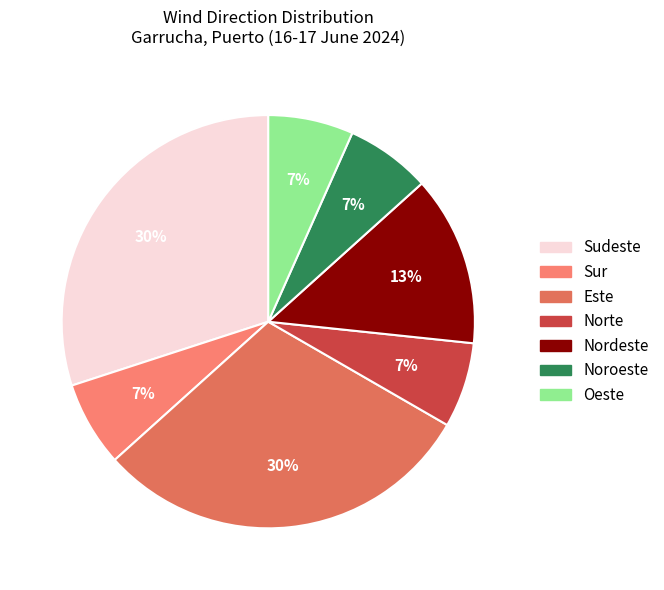

True or false: Noroeste accounts for 7% of the total.

True